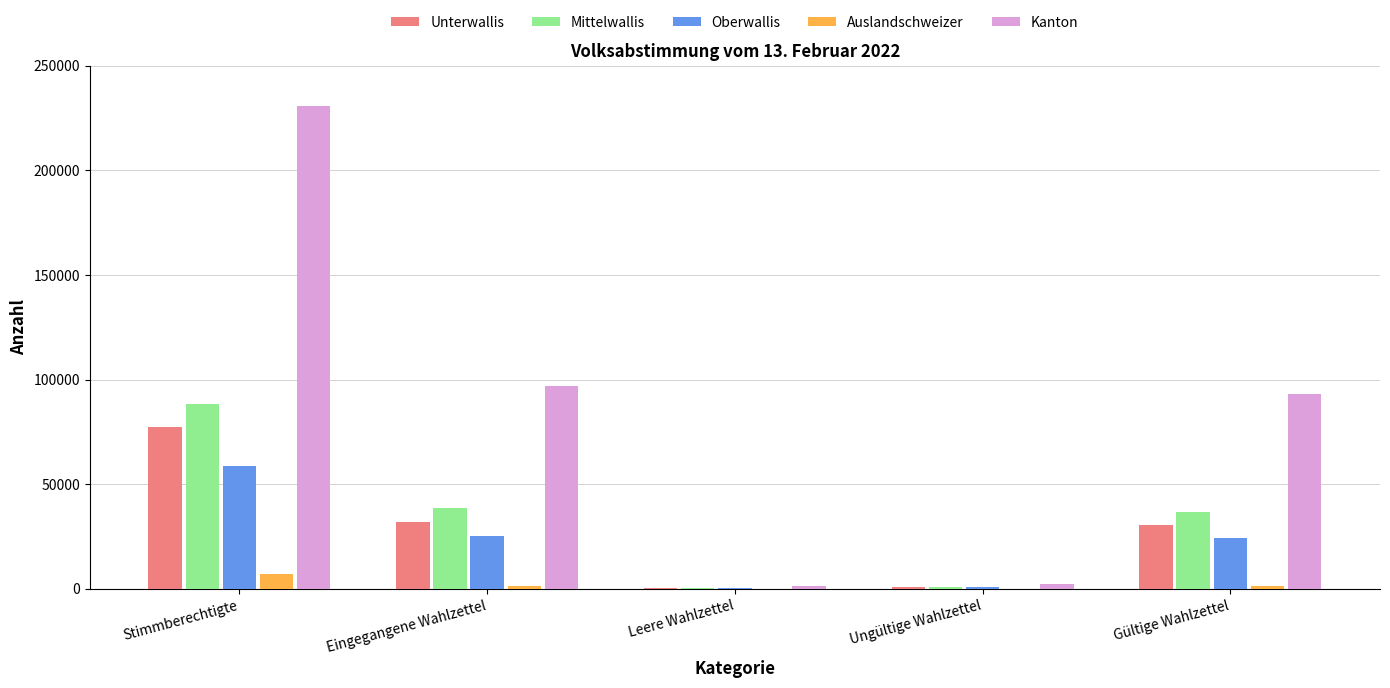

Does the chart contain stacked bars?

No